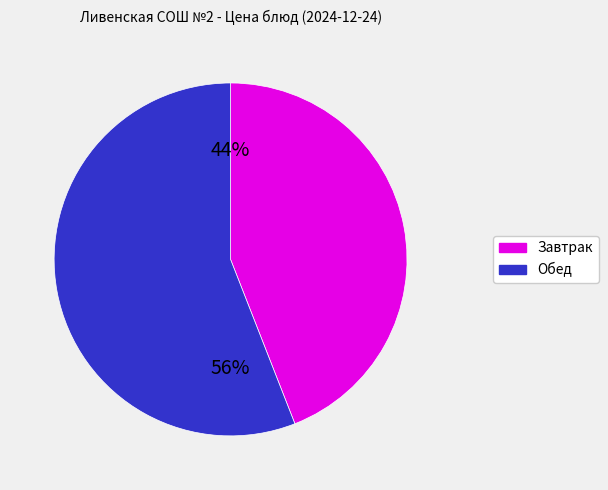

To the nearest percent, what is the difference between the largest and smallest slice percentages?

12%